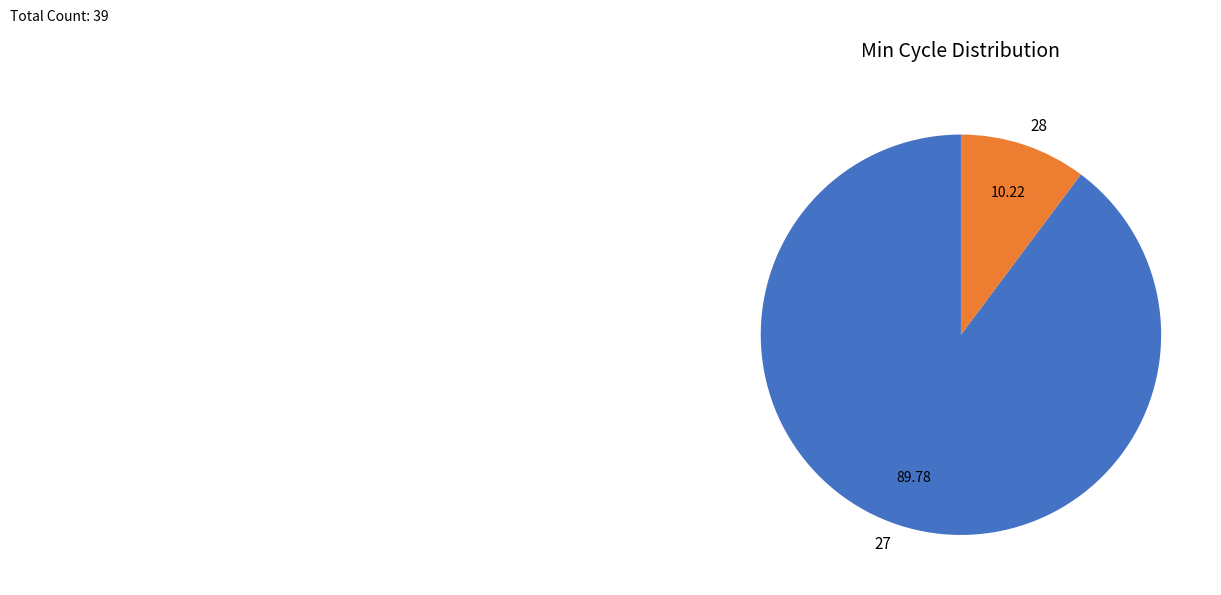

Approximately how many times larger is the value at 27 compared to 28?

8.8